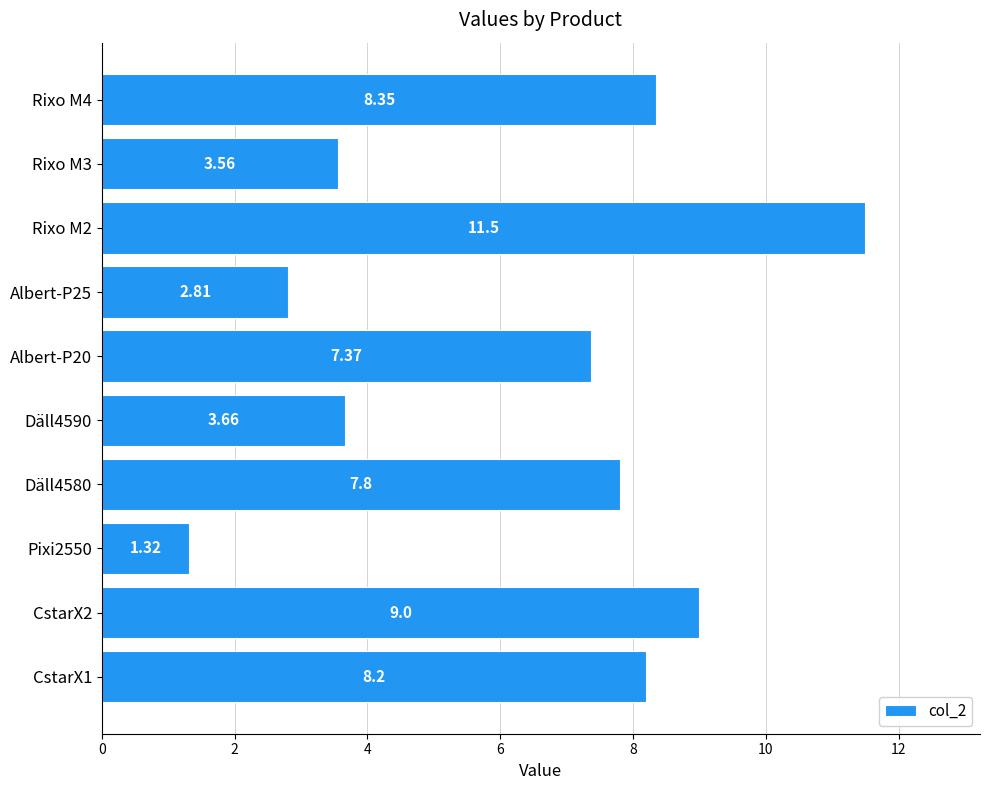

What is the average value?

6.4